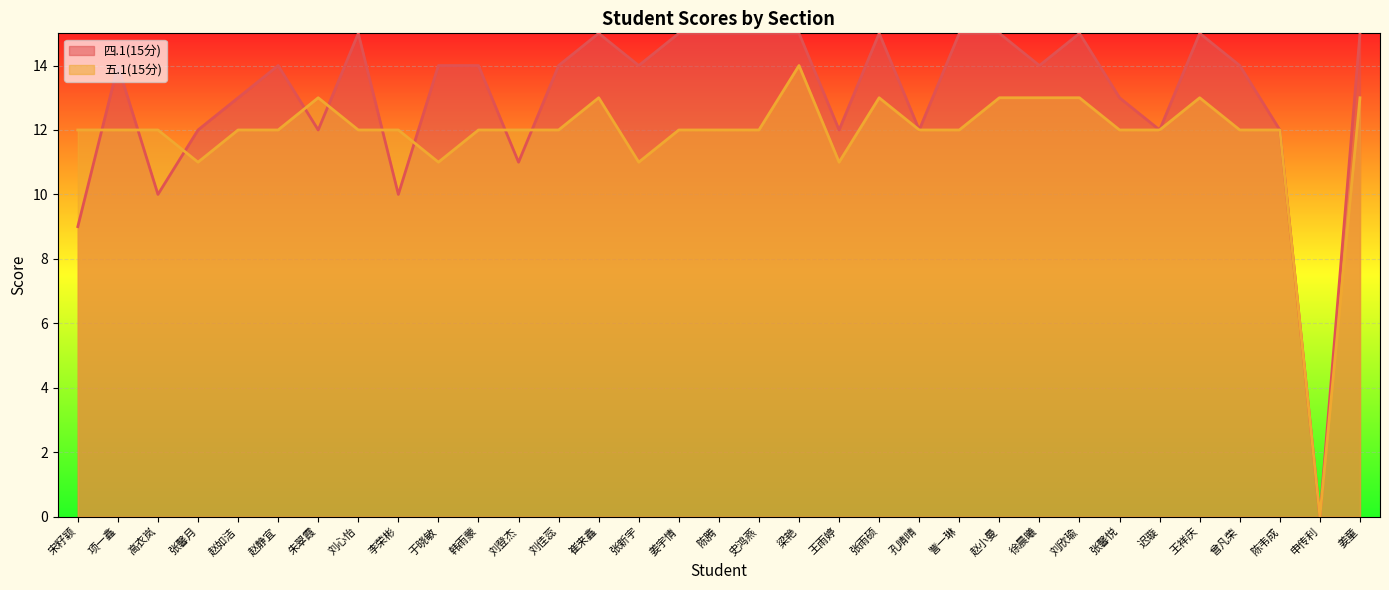

Rank the series by their average value, from highest to lowest.

四.1(15分), 五.1(15分)